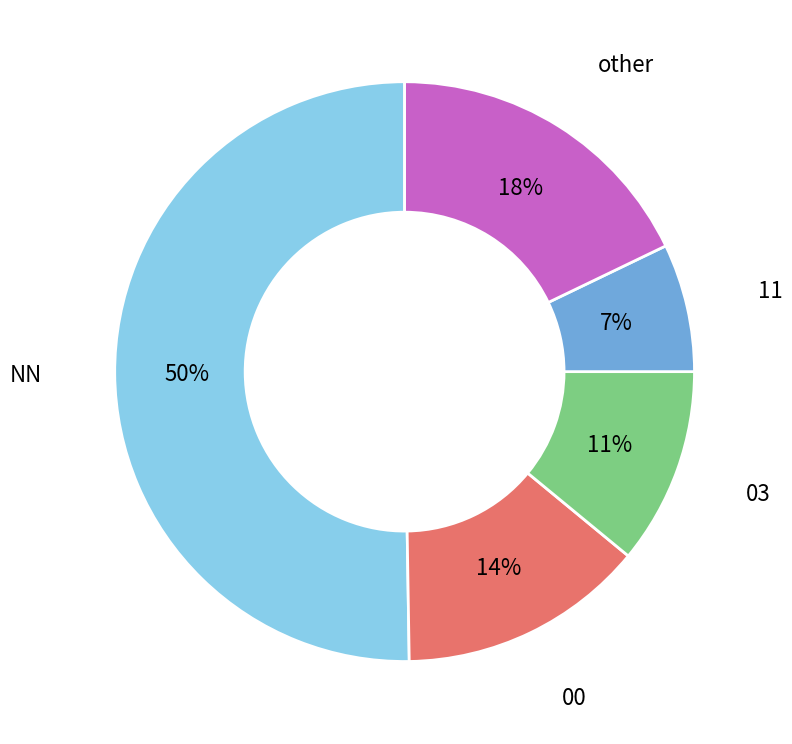

How many slices are in this pie chart?

5